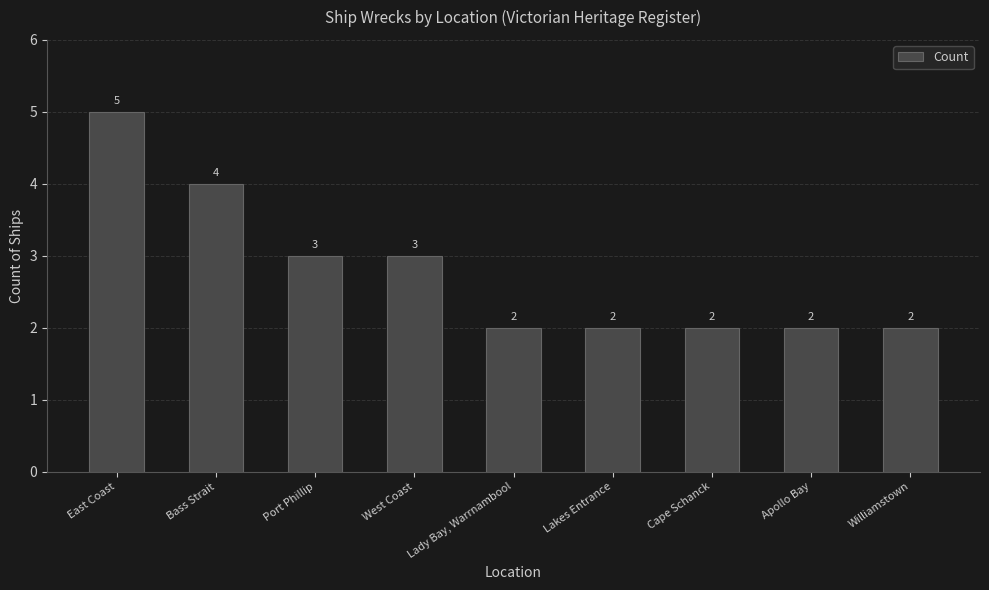

What is the label of the 7th bar from the right?

Port Phillip